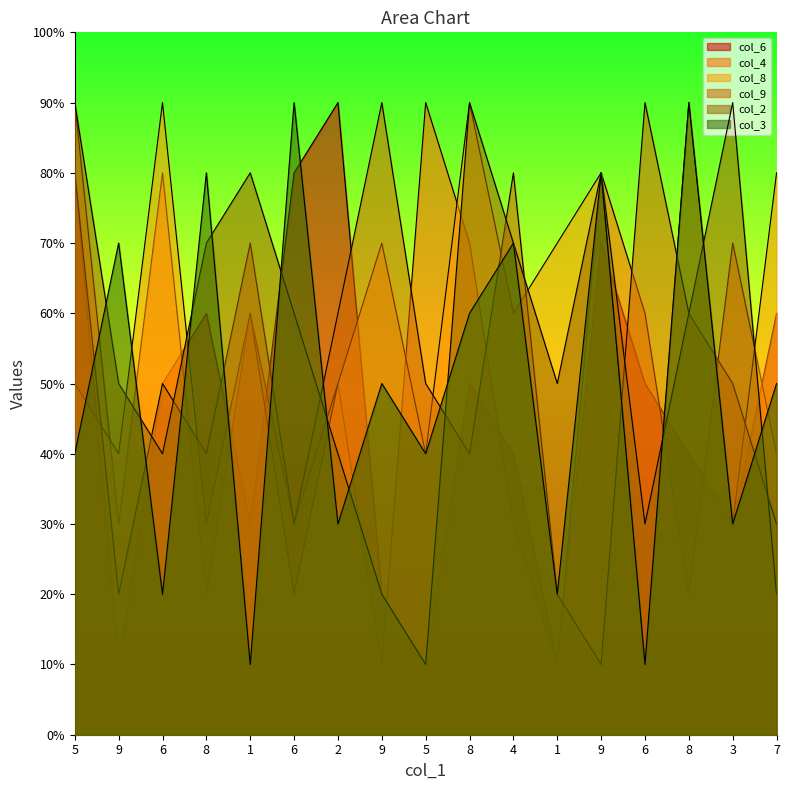

How many data points does each series have?

17